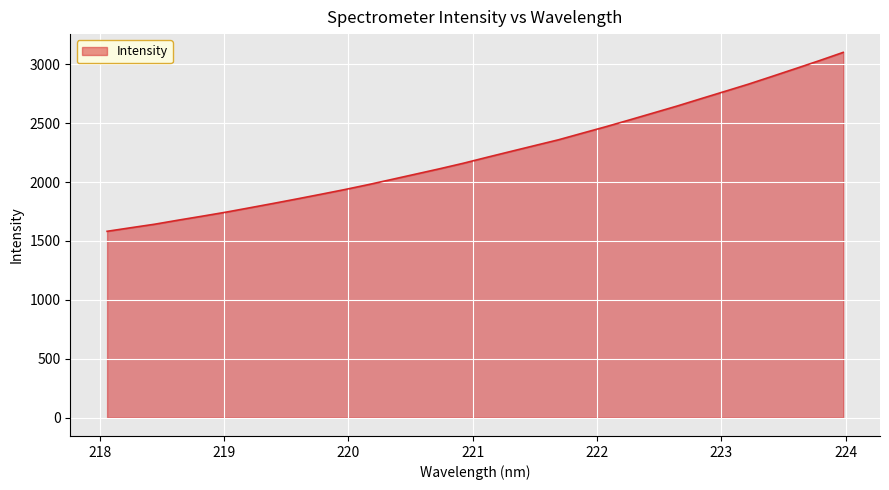

True or false: the data has more than 0 interior local peaks.

False